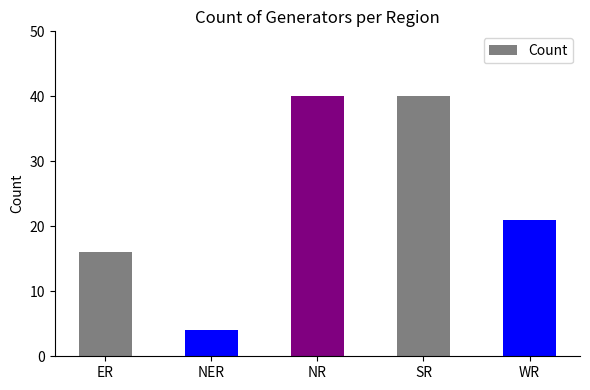

What value does the data have at ER, to the nearest 5?

15